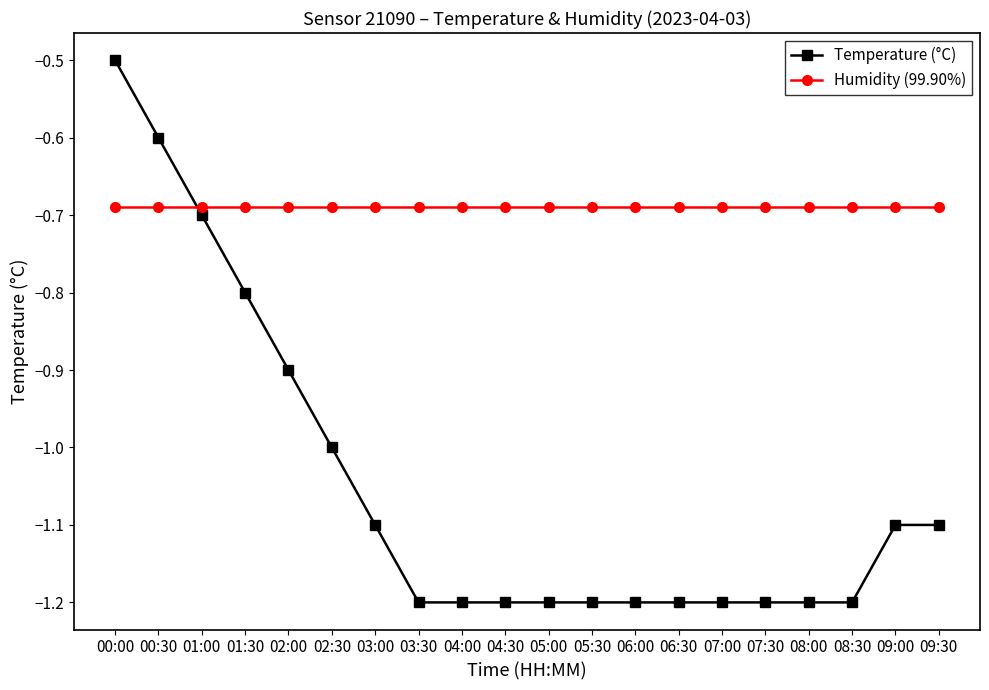

Is the value of Temperature (°C) at 00:30 greater than the value of Humidity (99.90%) at 04:00?

Yes